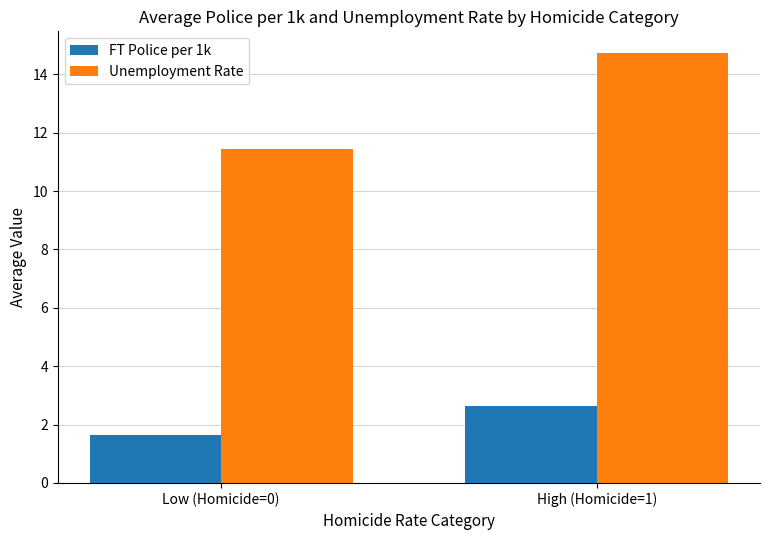

Reading left to right, what are all the values shown in this chart?

FT Police per 1k: 1.6	2.6
Unemployment Rate: 11.4	14.7